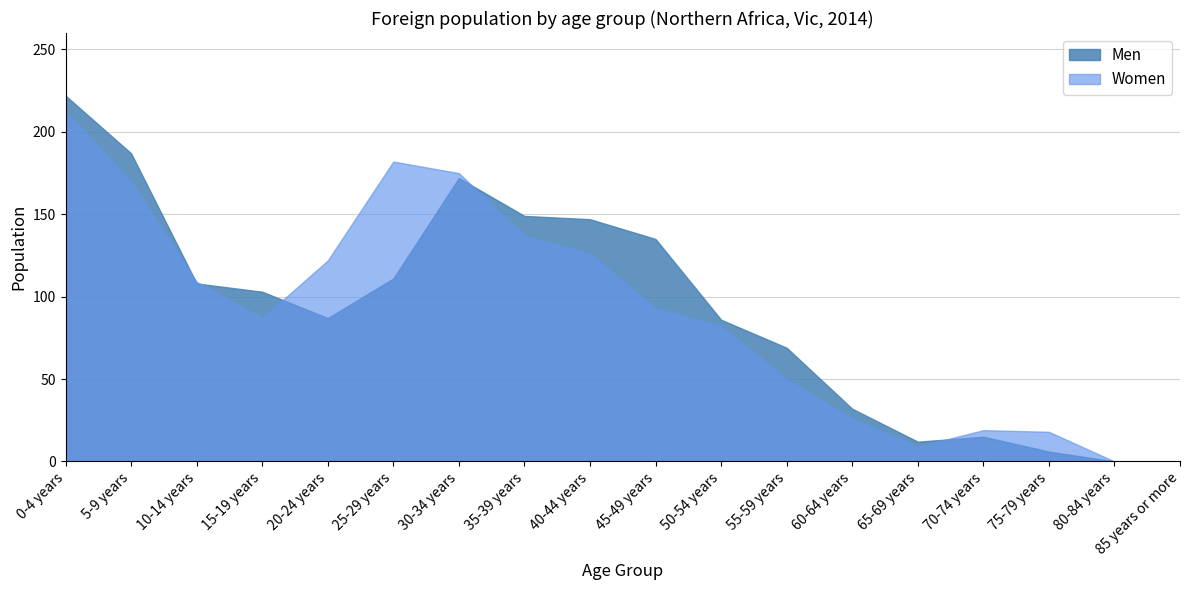

What position from the left is 55-59 years?

12